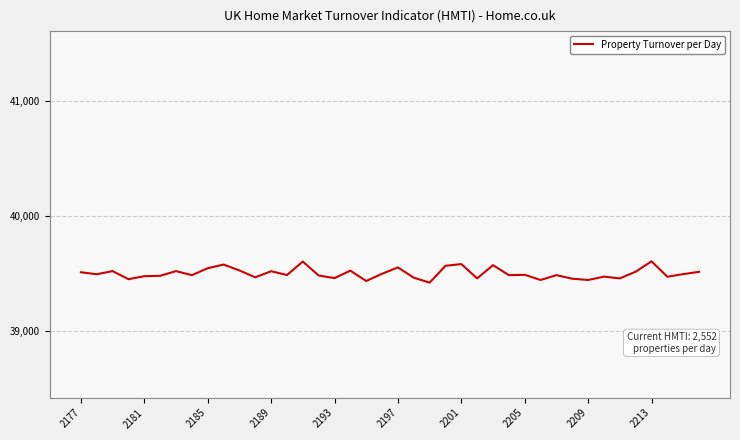

What is the maximum value shown in the chart?

39609